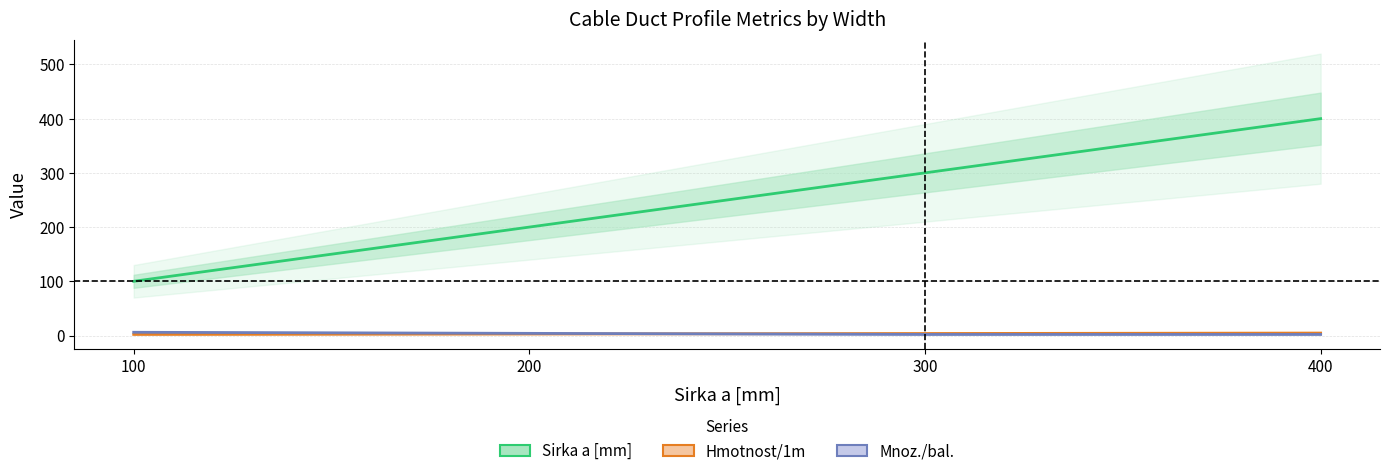

True or false: Mnoz./bal. and Hmotnost/1m cross at least once.

False